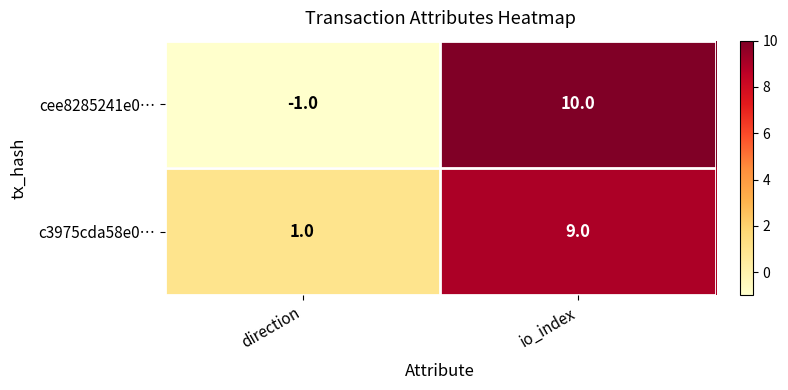

What is the total value across all series at io_index?

19